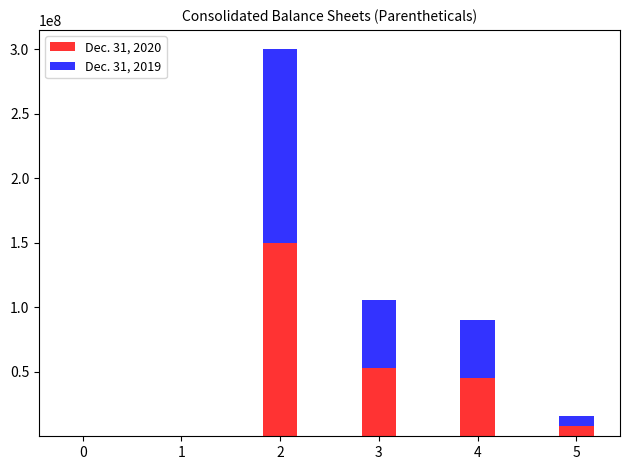

What is the sum of the Dec. 31, 2020 values at 2 and 5?

157996800.0